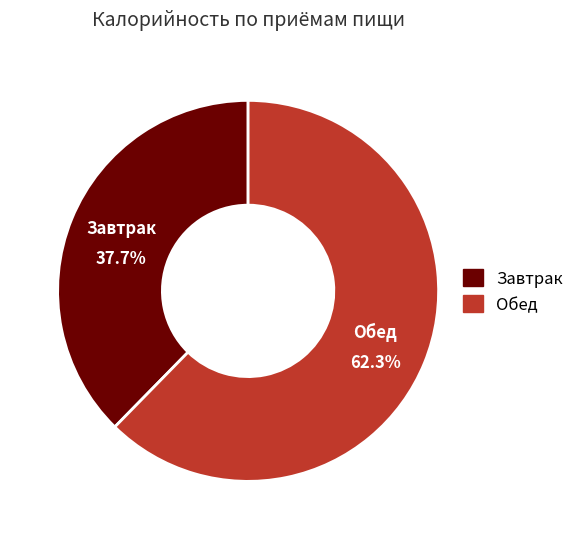

Which category has the biggest portion of the pie?

Обед